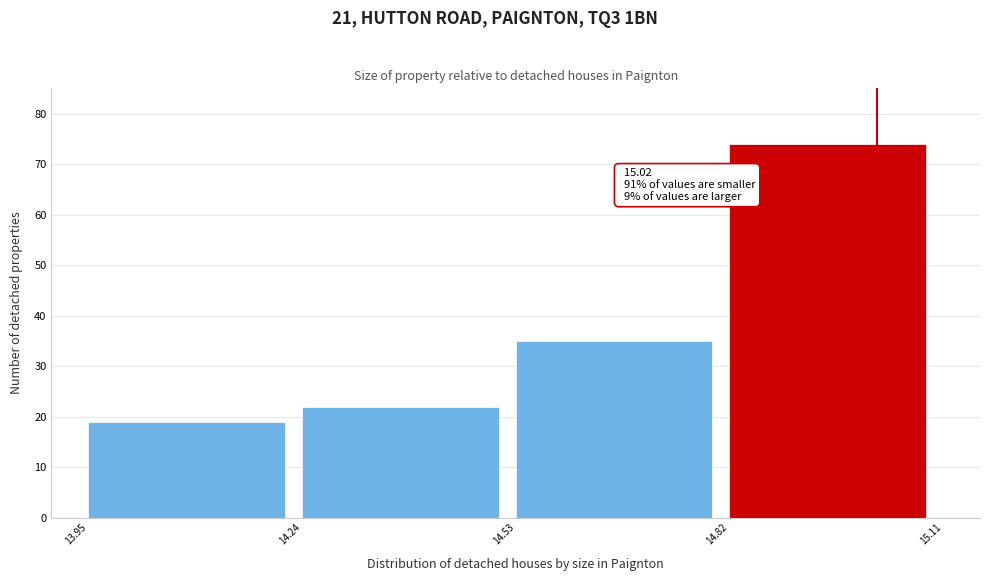

Which range on the x-axis has the tallest bar?

14.82 to 15.11